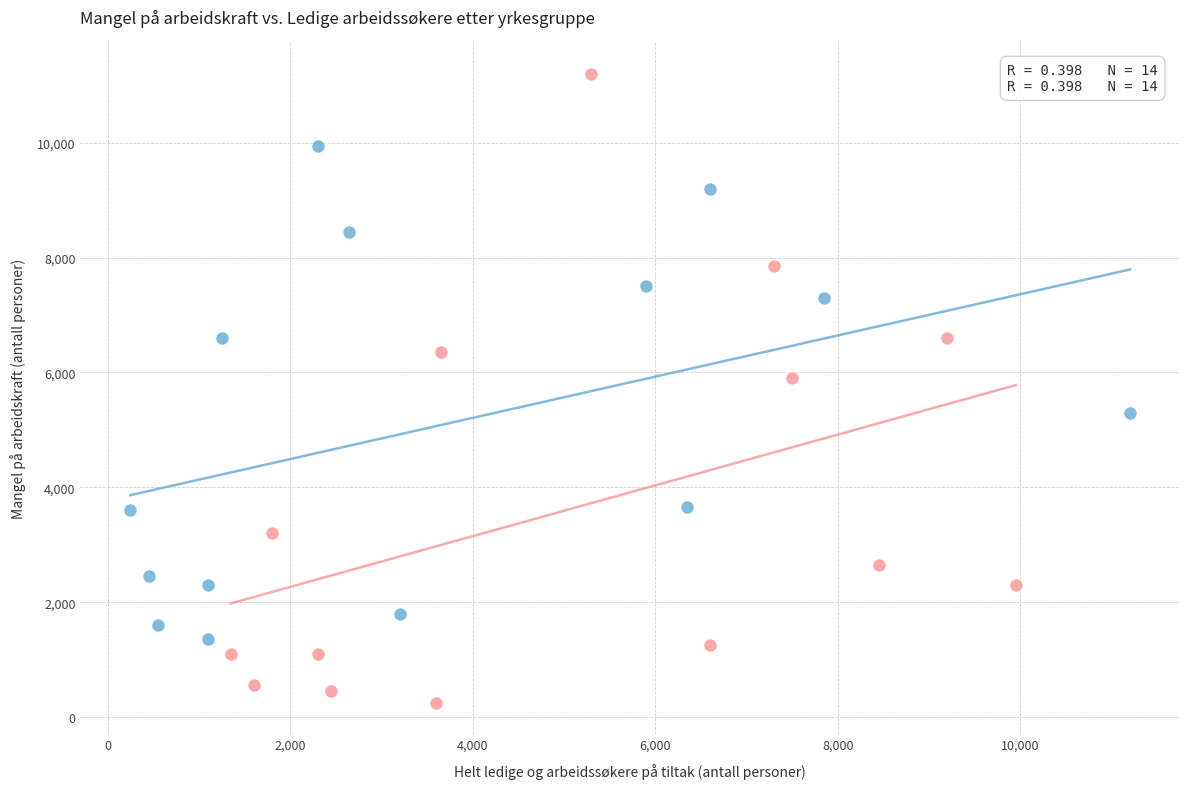

Which series contains the lowest Y value?

Helt ledige og arbeidssøkere